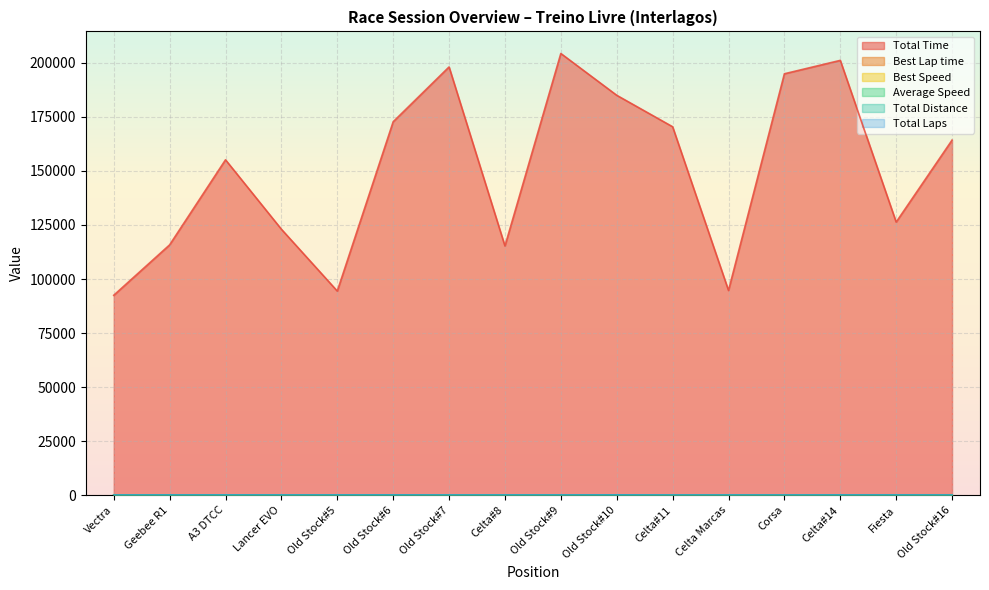

What is the average value of the Total Time series?

150531.0